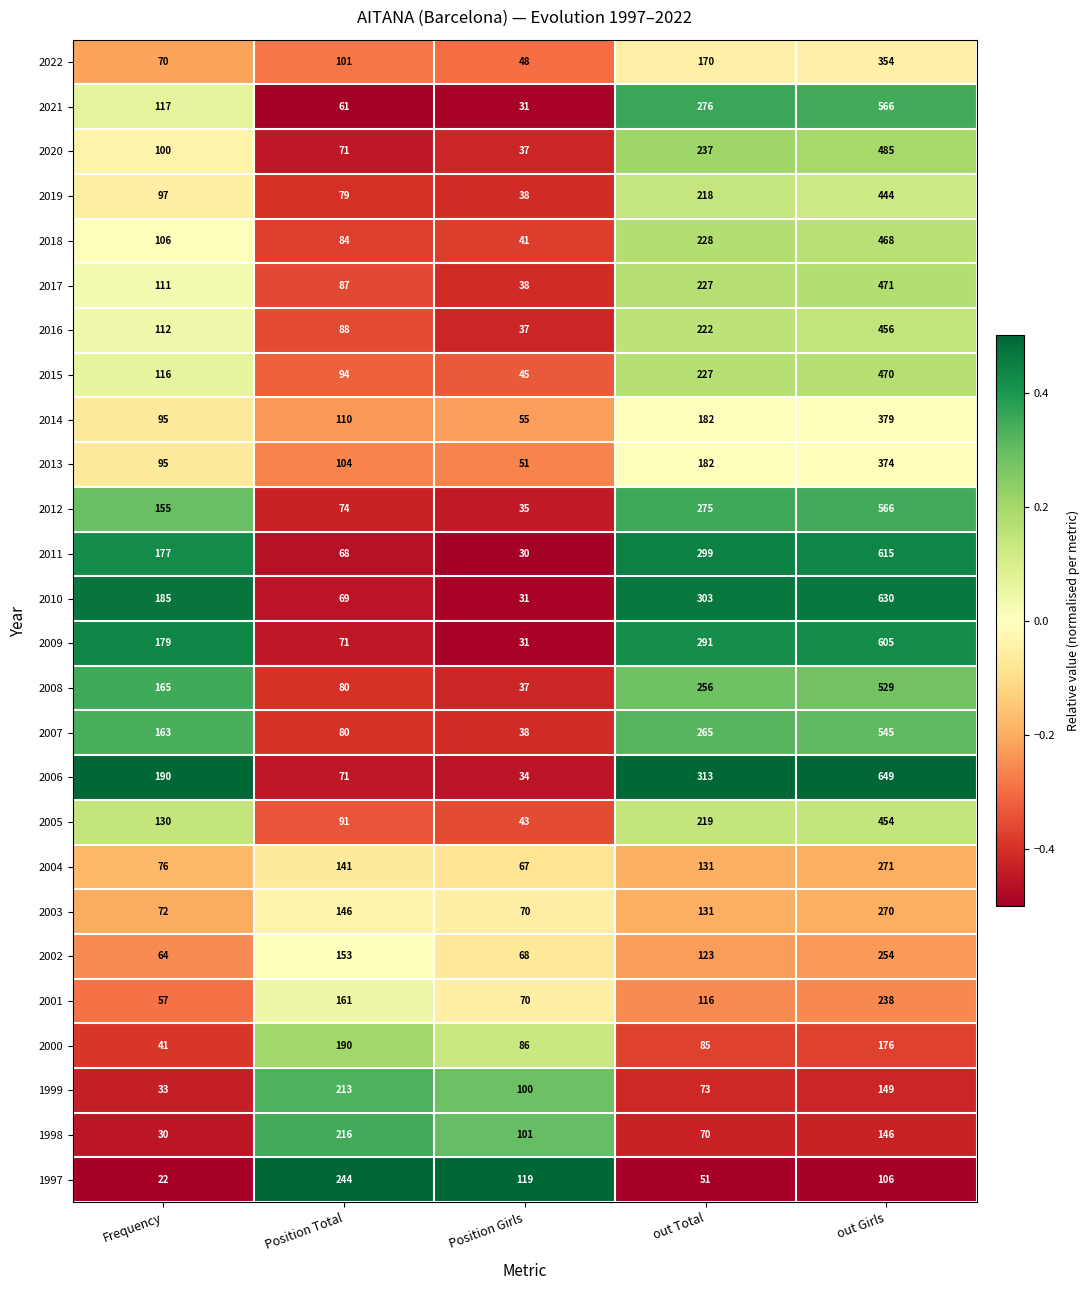

Which series has the largest total across all categories?

2006